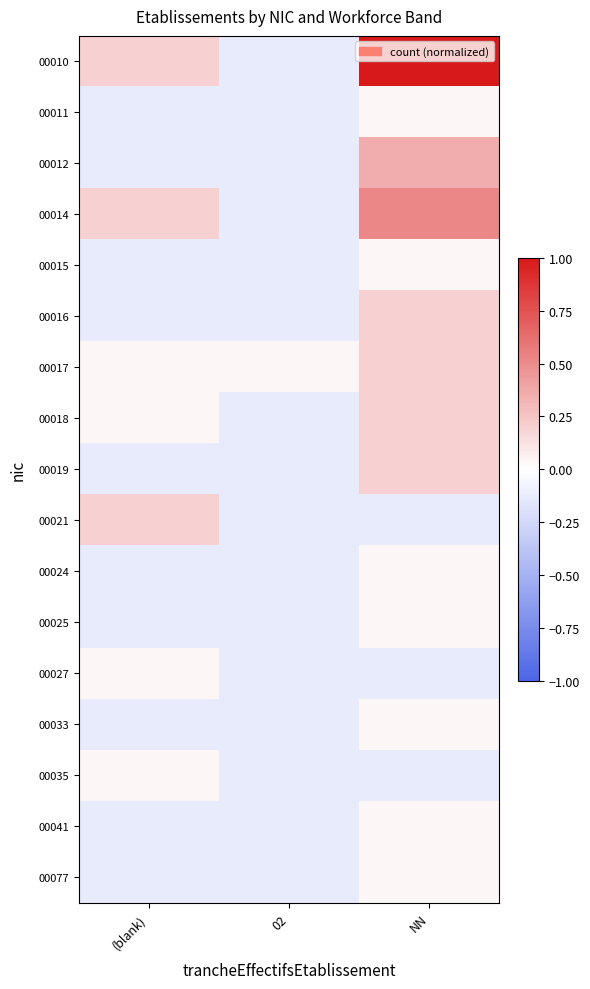

Count the number of categories in the chart.

3